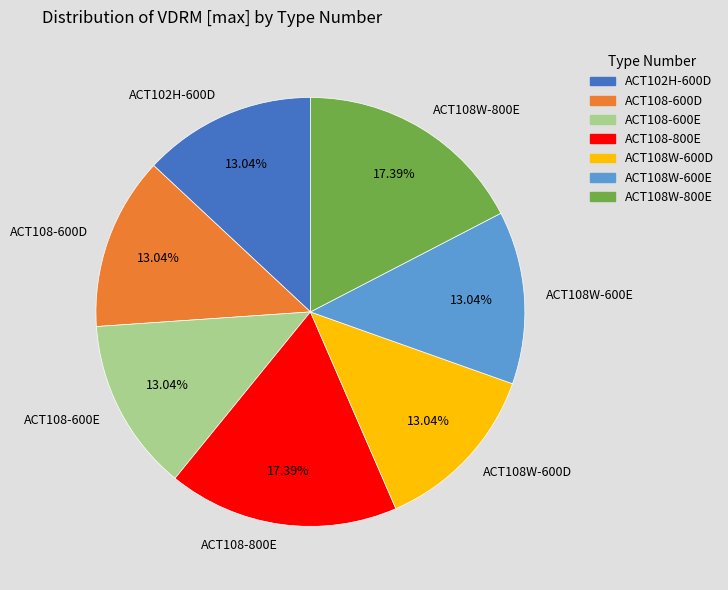

To the nearest percent, what is the combined percentage of ACT108W-800E and ACT102H-600D?

30%